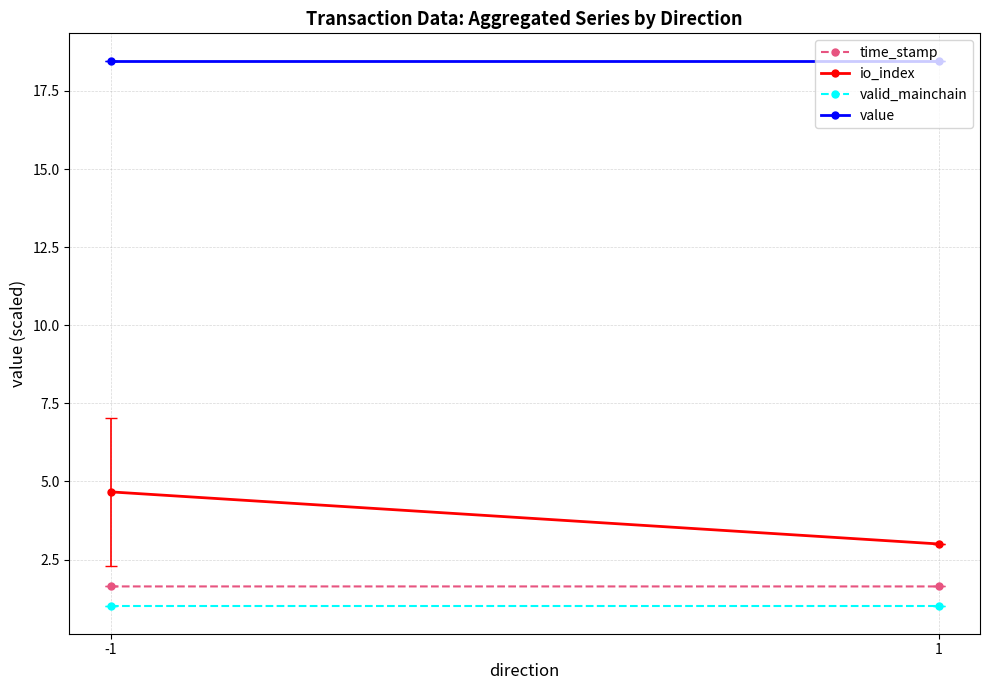

How many lines are shown in the chart?

4